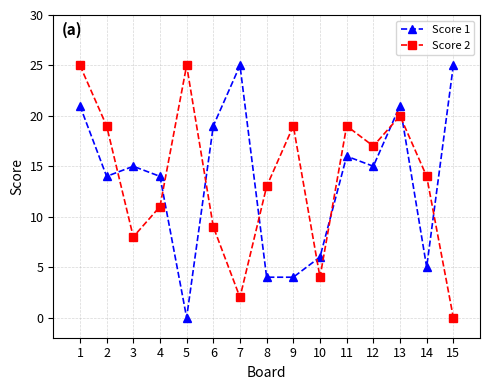

Which series changed the most between 3 and 14?

Score 1